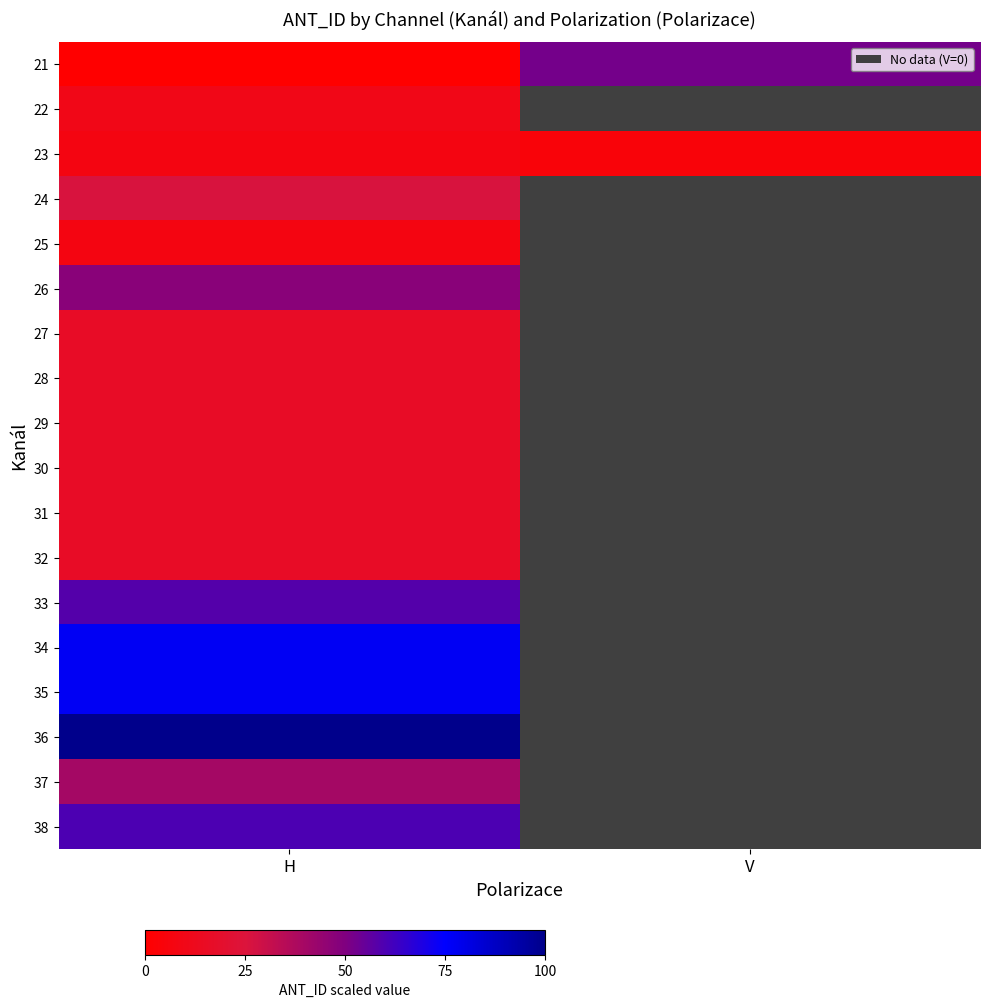

Which series has the largest range (max minus min)?

21